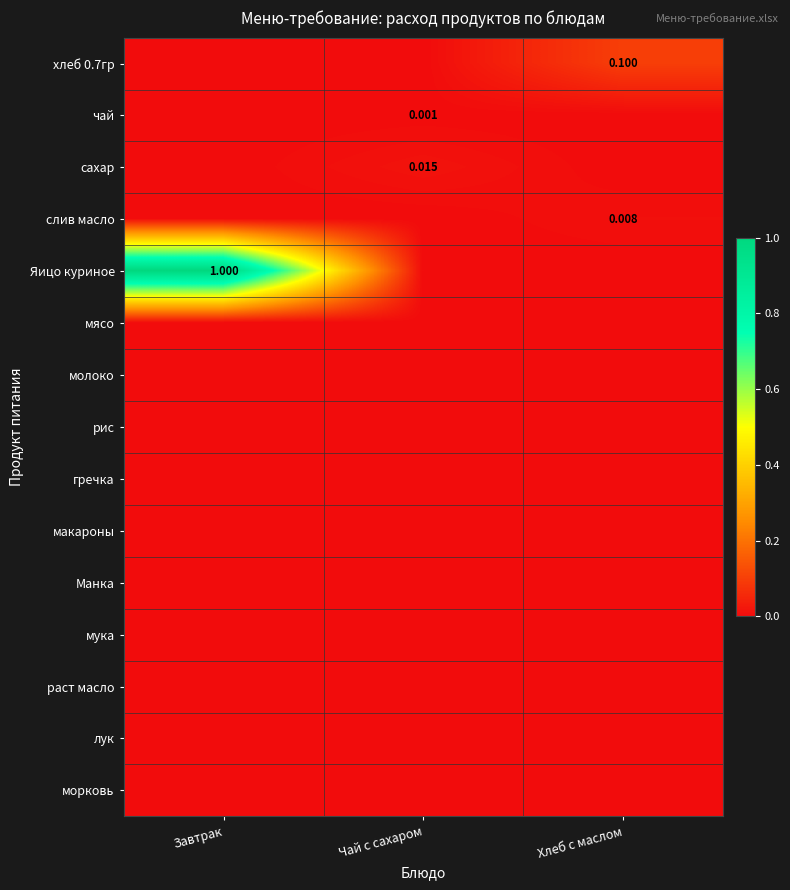

How many series are shown in this chart?

15